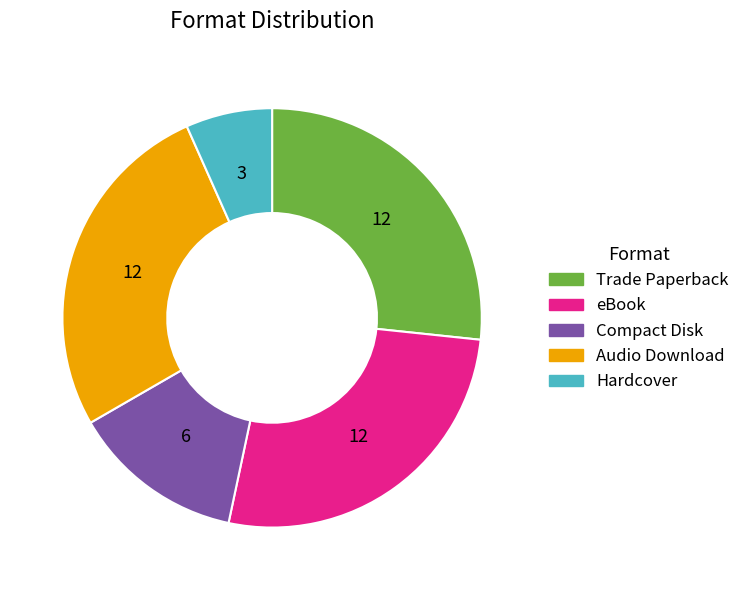

Is the sum of eBook and Compact Disk greater than half?

No